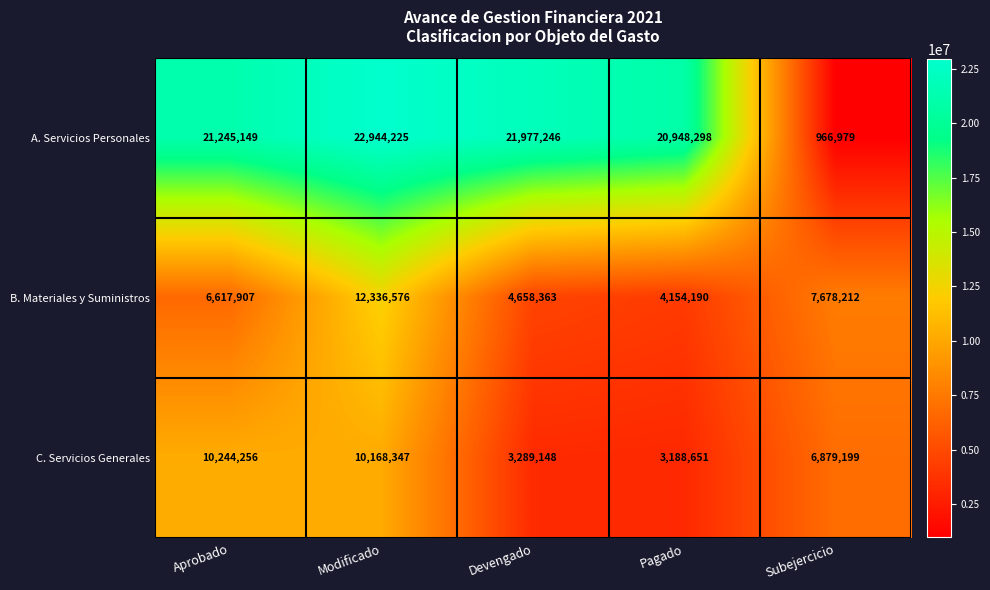

At Modificado, list the series in order from smallest to largest.

C. Servicios Generales, B. Materiales y Suministros, A. Servicios Personales